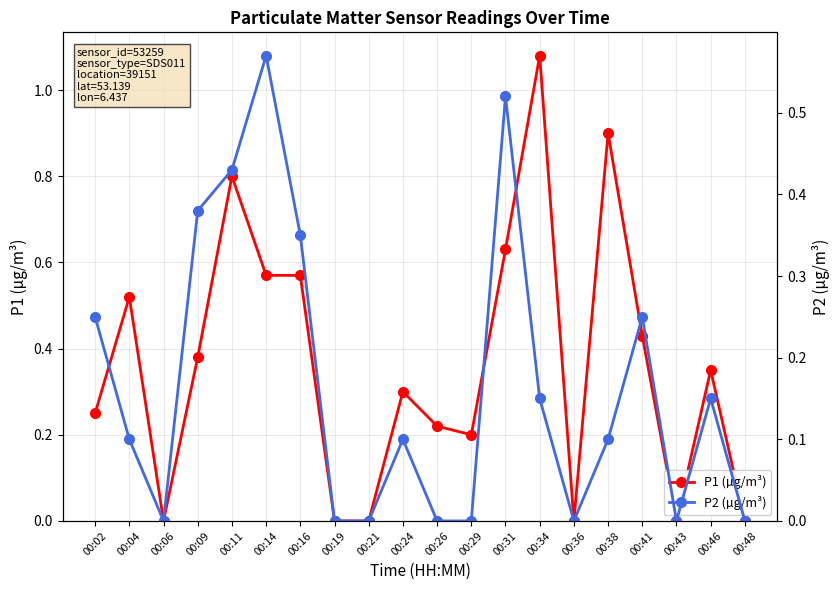

True or false: P2 (µg/m³) has more than 2 points higher than both neighbors.

True